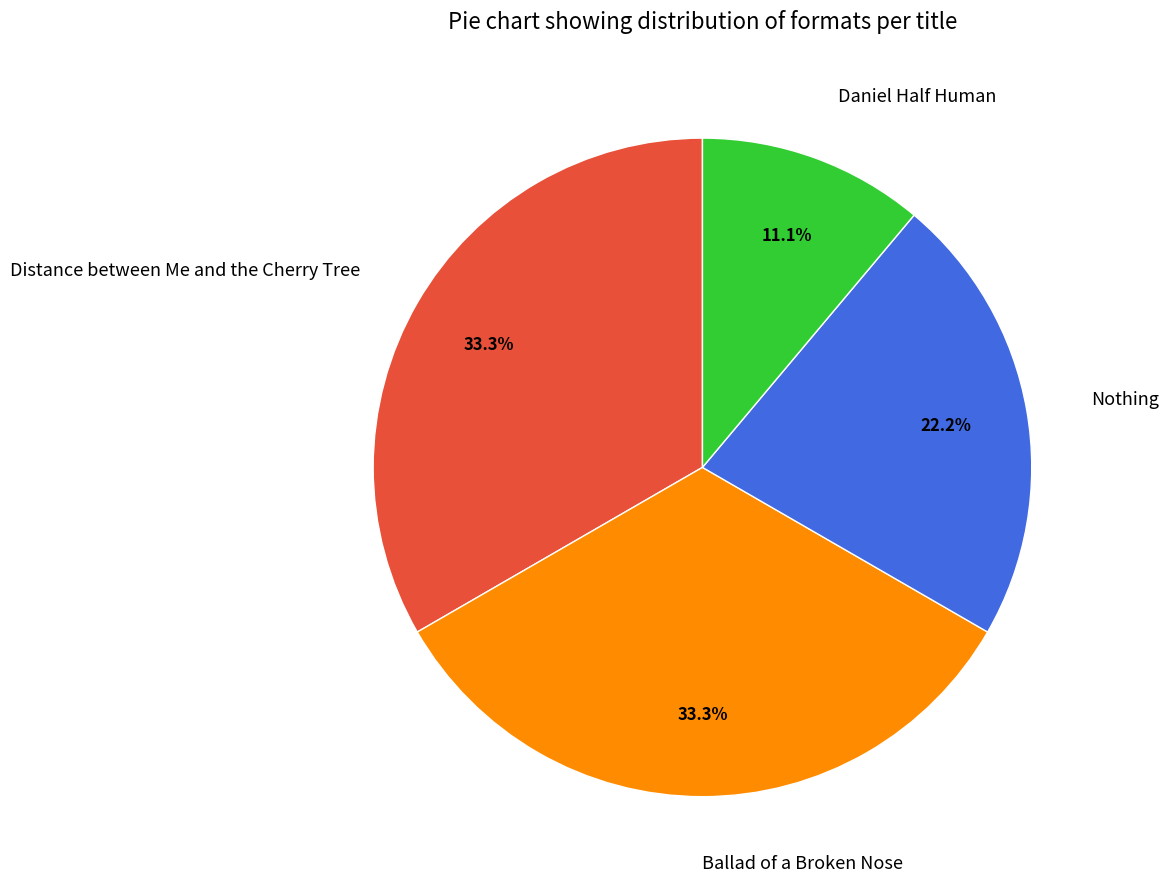

What percentage is NOT represented by Daniel Half Human?

88.9%